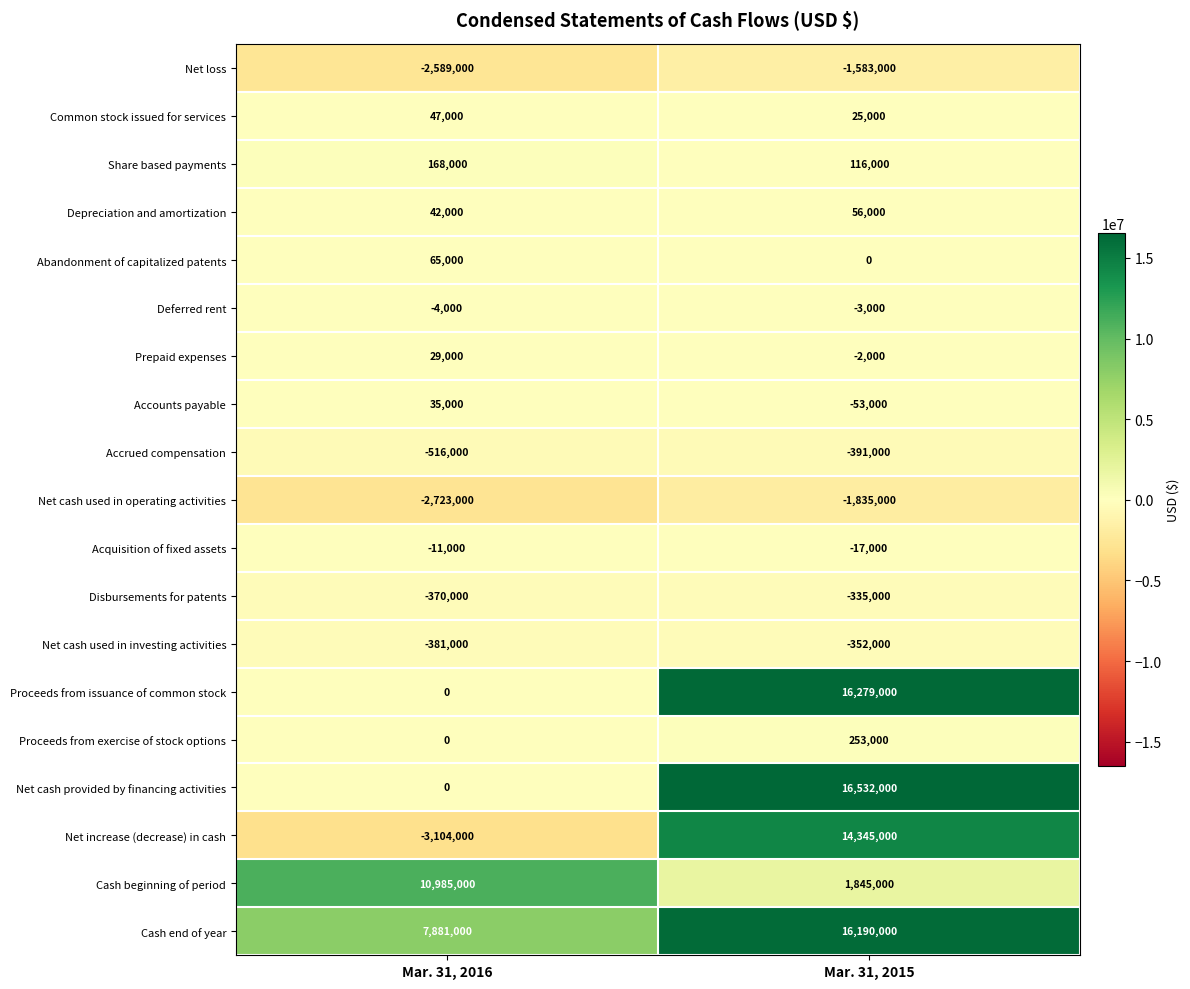

Where is Proceeds from exercise of stock options nearest to the value 126500?

Mar. 31, 2016